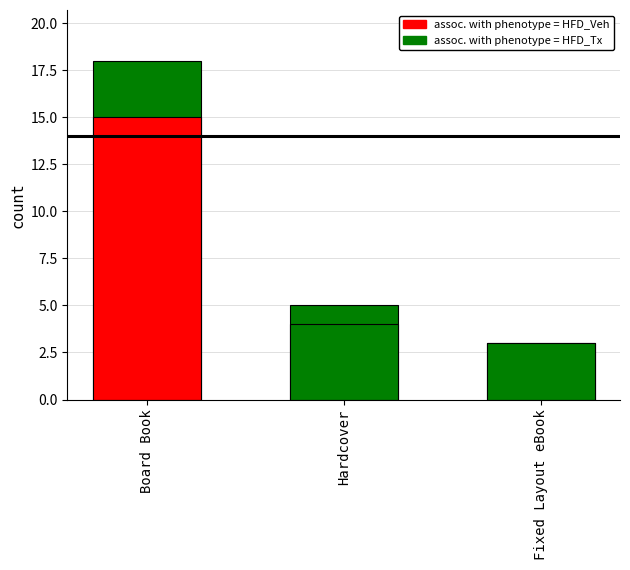

What is the difference between the maximum and second lowest values in the assoc. with phenotype = HFD_Tx series?

13